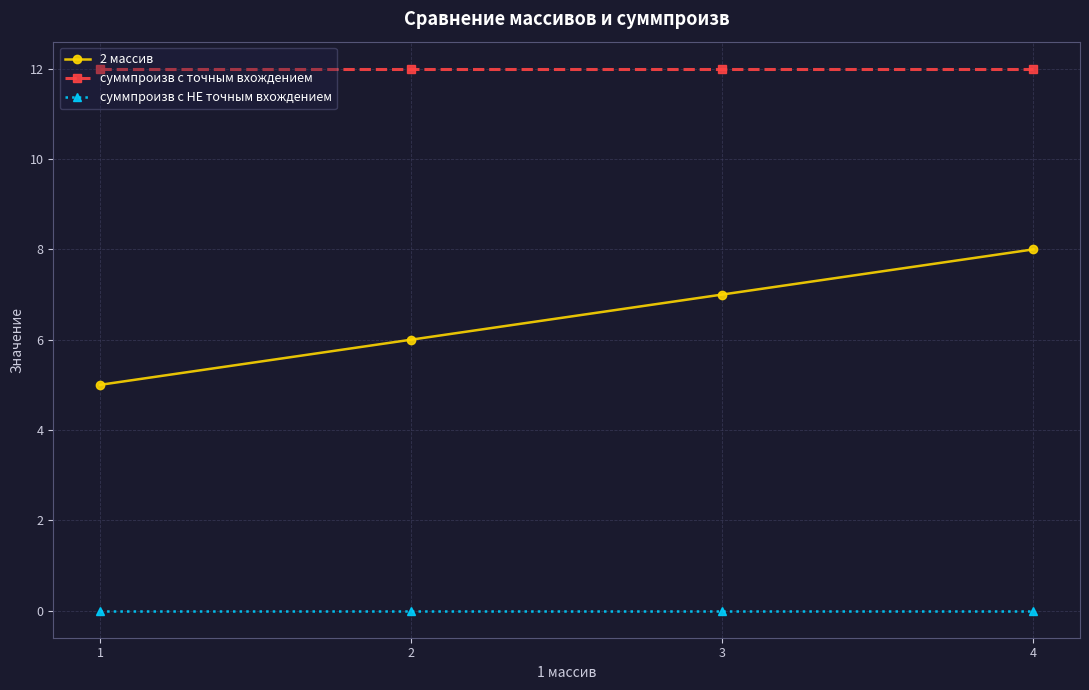

Where is 2 массив nearest to the value 6?

2